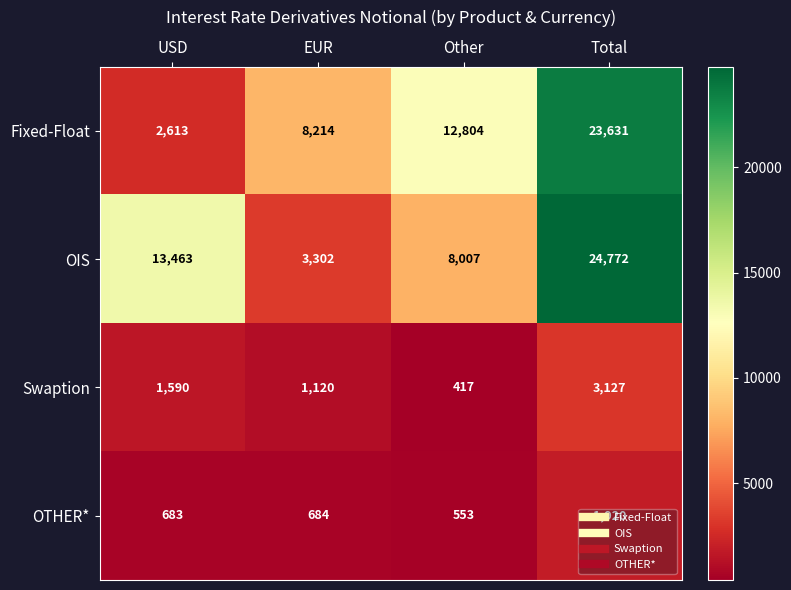

True or false: OIS has a value of 13358 at Other.

False